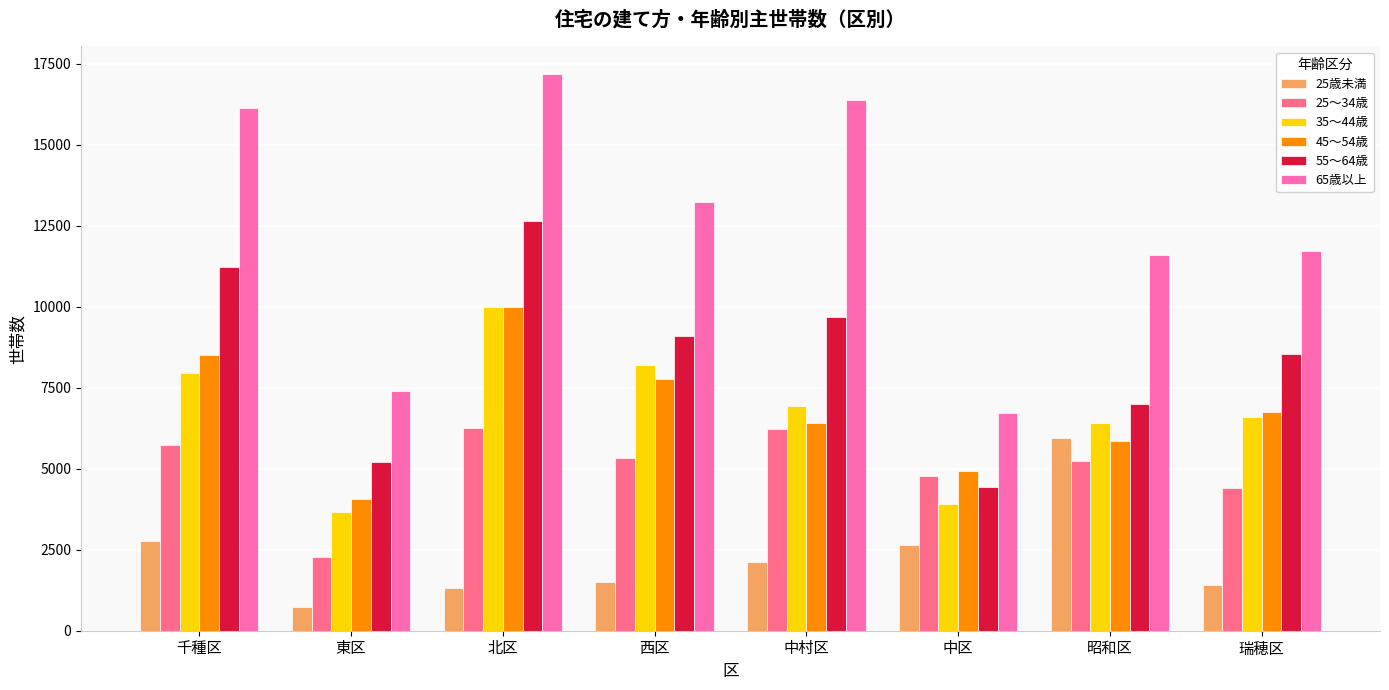

True or false: 55～64歳 has a value of 11210 at 千種区.

True